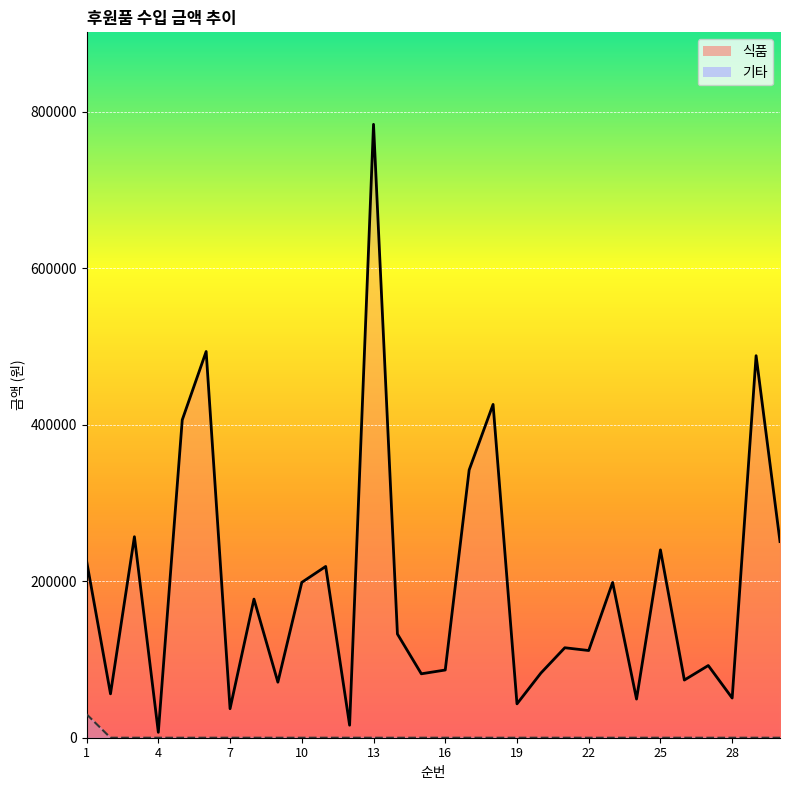

The chart shows a value of 126111 at 10. True or false?

False